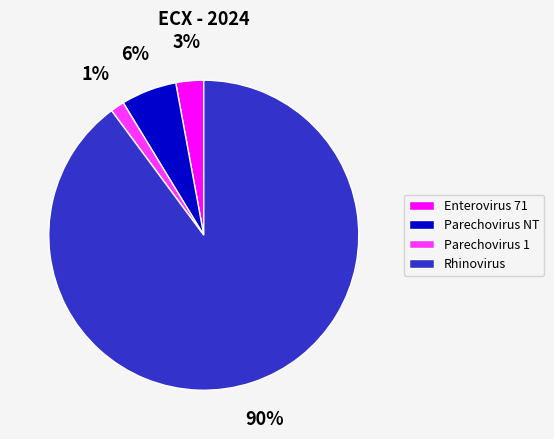

Does any single category account for the majority?

Yes